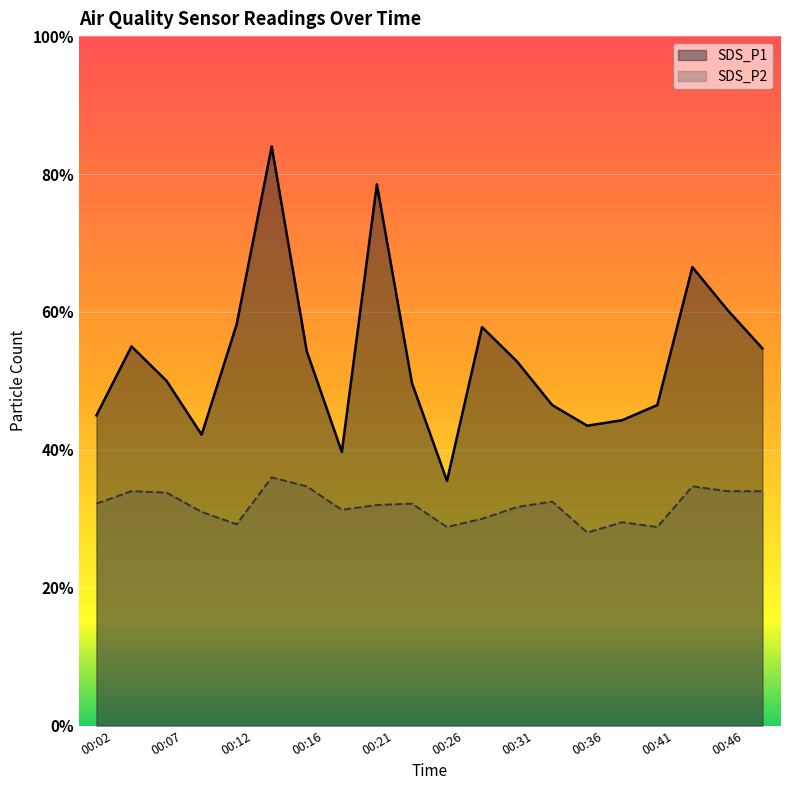

What is the sum of all SDS_P1 values?

106.5